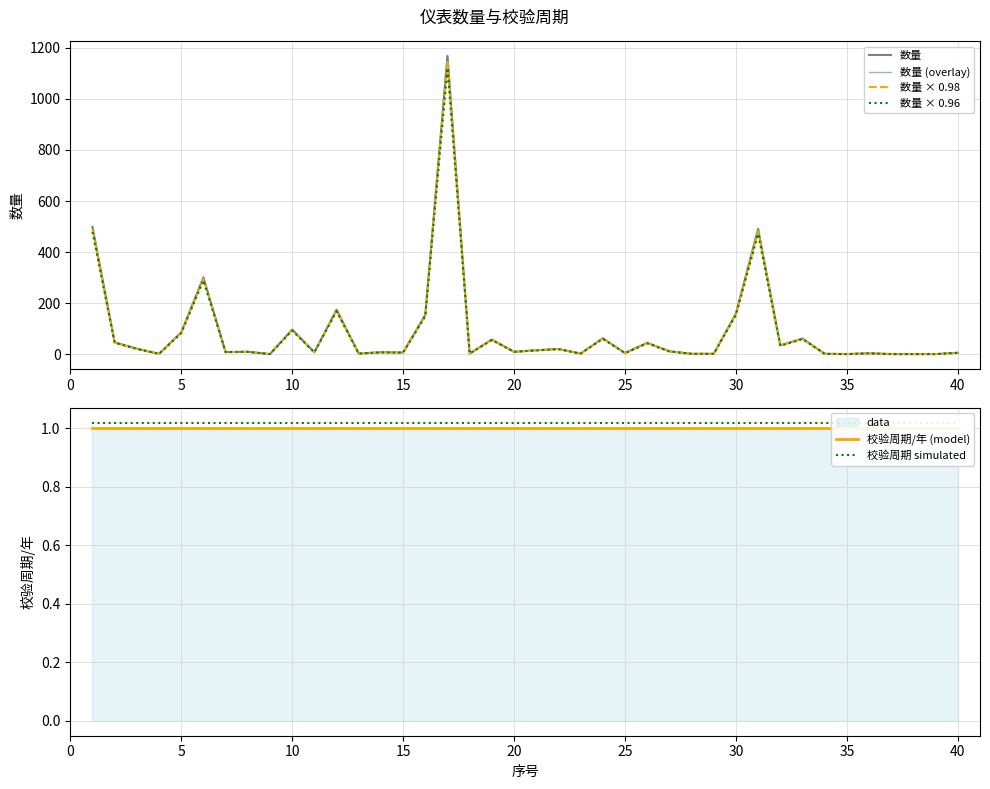

Reading left to right, extract all data points from this chart.

数量: 499.0	47.0	22.0	2.0	86.0	301.0	9.0	10.0	1.0	97.0	8.0	175.0	3.0	8.0	7.0	155.0	1168.0	3.0	58.0	10.0	16.0	21.0	3.0	63.0	5.0	45.0	12.0	2.0	2.0	160.0	491.0	35.0	62.0	2.0	1.0	4.0	1.0	1.0	1.0	6.0
数量 (overlay): 499.0	47.0	22.0	2.0	86.0	301.0	9.0	10.0	1.0	97.0	8.0	175.0	3.0	8.0	7.0	155.0	1168.0	3.0	58.0	10.0	16.0	21.0	3.0	63.0	5.0	45.0	12.0	2.0	2.0	160.0	491.0	35.0	62.0	2.0	1.0	4.0	1.0	1.0	1.0	6.0
数量 × 0.98: 489.0	46.1	21.6	2.0	84.3	295.0	8.8	9.8	1.0	95.1	7.8	171.5	2.9	7.8	6.9	151.9	1144.6	2.9	56.8	9.8	15.7	20.6	2.9	61.7	4.9	44.1	11.8	2.0	2.0	156.8	481.2	34.3	60.8	2.0	1.0	3.9	1.0	1.0	1.0	5.9
数量 × 0.96: 479.0	45.1	21.1	1.9	82.6	289.0	8.6	9.6	1.0	93.1	7.7	168.0	2.9	7.7	6.7	148.8	1121.3	2.9	55.7	9.6	15.4	20.2	2.9	60.5	4.8	43.2	11.5	1.9	1.9	153.6	471.4	33.6	59.5	1.9	1.0	3.8	1.0	1.0	1.0	5.8
校验周期/年 (model): 1.0	1.0	1.0	1.0	1.0	1.0	1.0	1.0	1.0	1.0	1.0	1.0	1.0	1.0	1.0	1.0	1.0	1.0	1.0	1.0	1.0	1.0	1.0	1.0	1.0	1.0	1.0	1.0	1.0	1.0	1.0	1.0	1.0	1.0	1.0	1.0	1.0	1.0	1.0	1.0
校验周期 simulated: 1.0	1.0	1.0	1.0	1.0	1.0	1.0	1.0	1.0	1.0	1.0	1.0	1.0	1.0	1.0	1.0	1.0	1.0	1.0	1.0	1.0	1.0	1.0	1.0	1.0	1.0	1.0	1.0	1.0	1.0	1.0	1.0	1.0	1.0	1.0	1.0	1.0	1.0	1.0	1.0